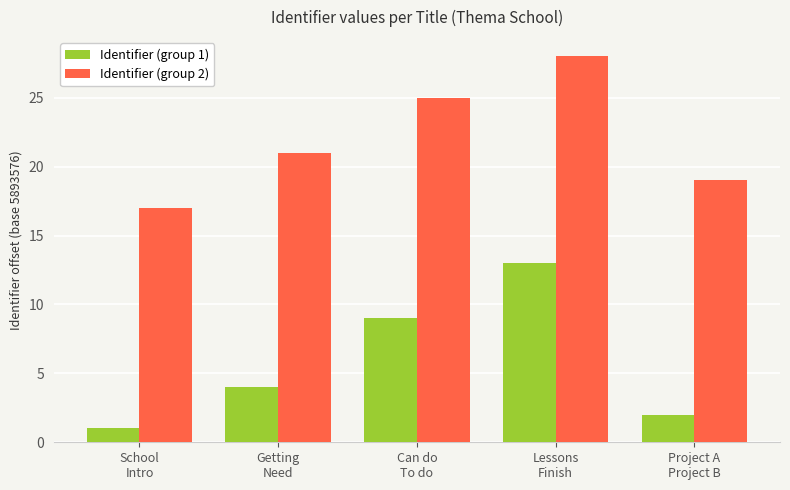

List the labels in order of Identifier (group 1) value, smallest first.

School
Intro, Project A
Project B, Getting
Need, Can do
To do, Lessons
Finish